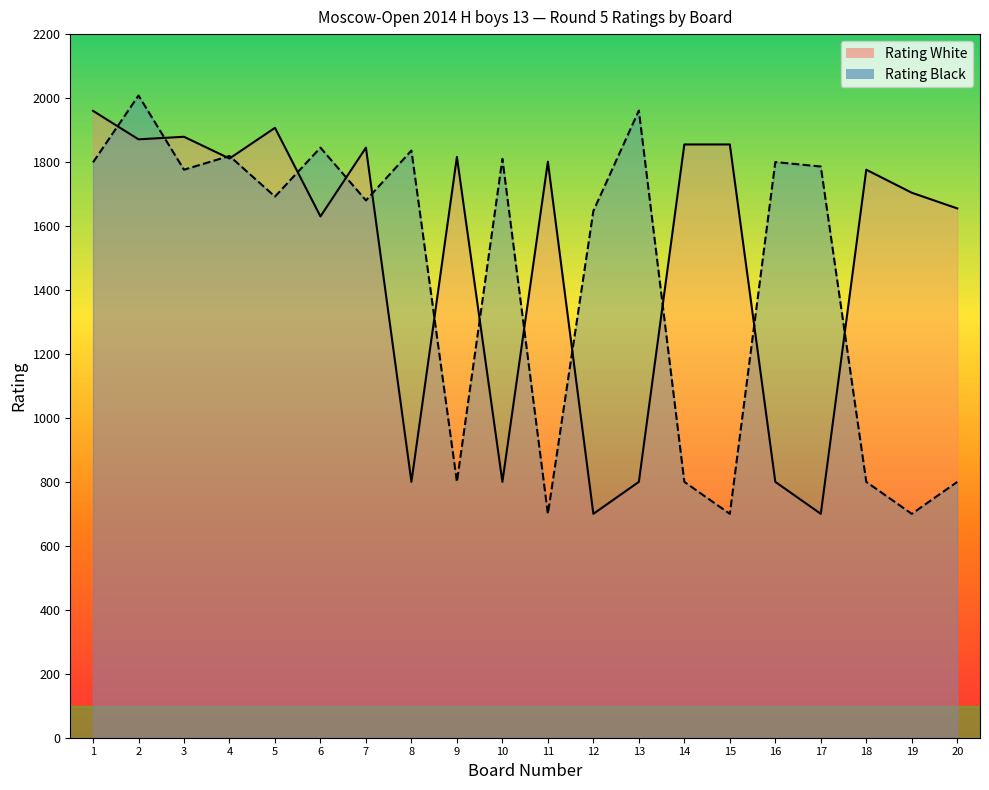

At which label does Rating White first exceed 1801?

1